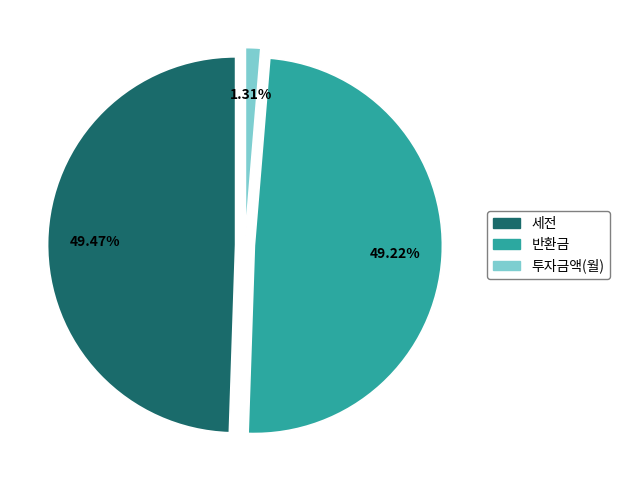

Does any single category account for the majority?

No